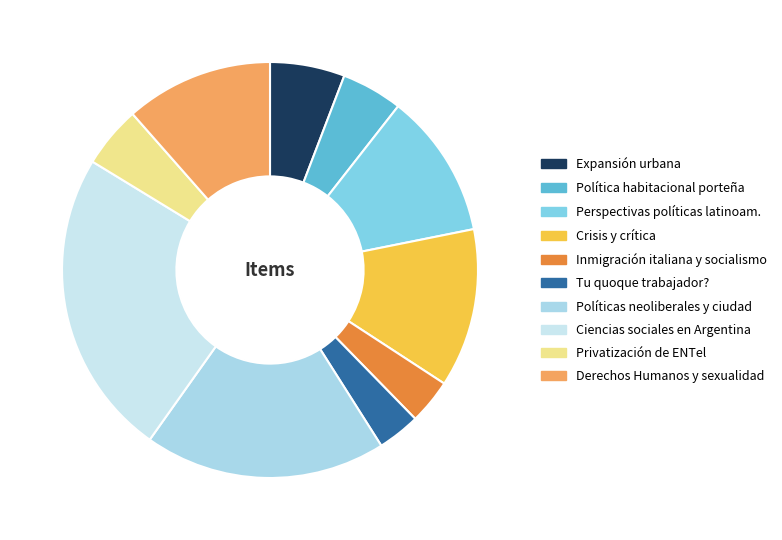

What is the largest slice in the pie chart?

Ciencias sociales en Argentina